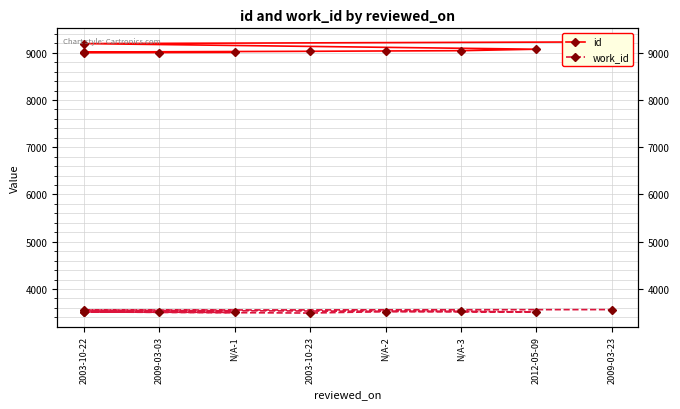

What position from the right is N/A-1?

8